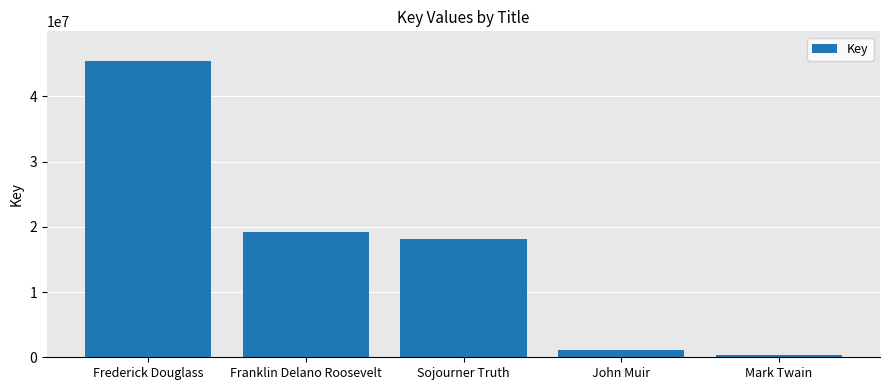

The chart shows a value of 27430531 at Franklin Delano Roosevelt. True or false?

False